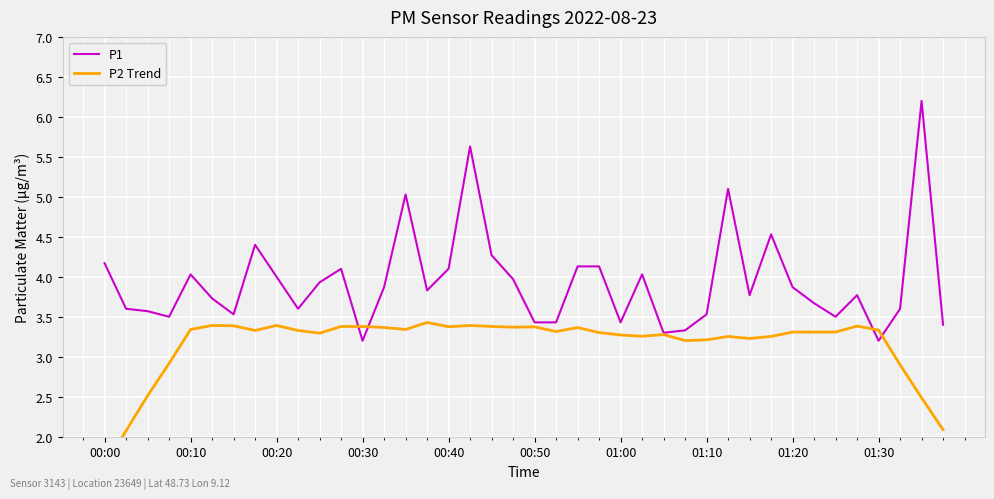

Rank the series by their average value, from highest to lowest.

P1, P2 Trend